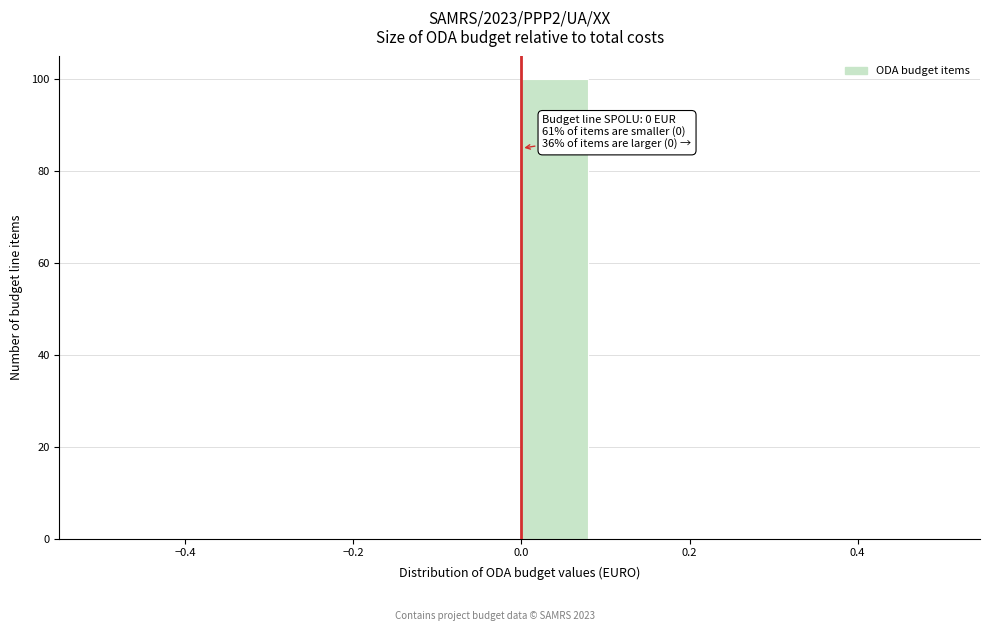

Which range on the x-axis has the tallest bar?

0.00 to 0.08